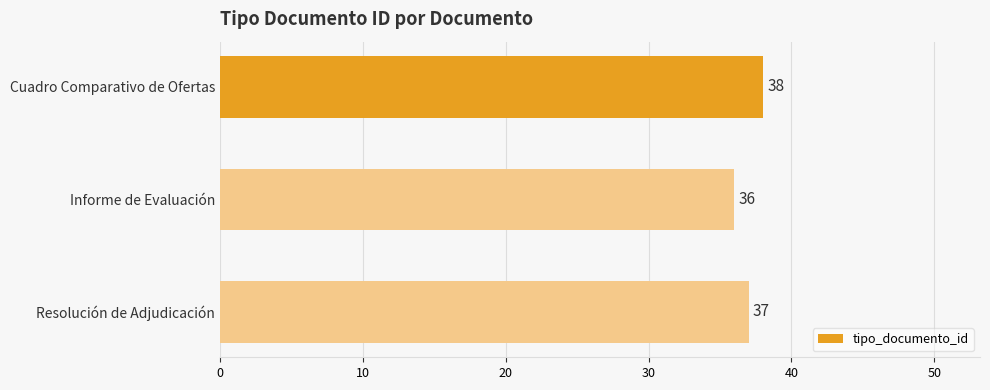

Reading bottom to top, transcribe all the data shown in this chart.

Resolución de Adjudicación=37	Informe de Evaluación=36	Cuadro Comparativo de Ofertas=38